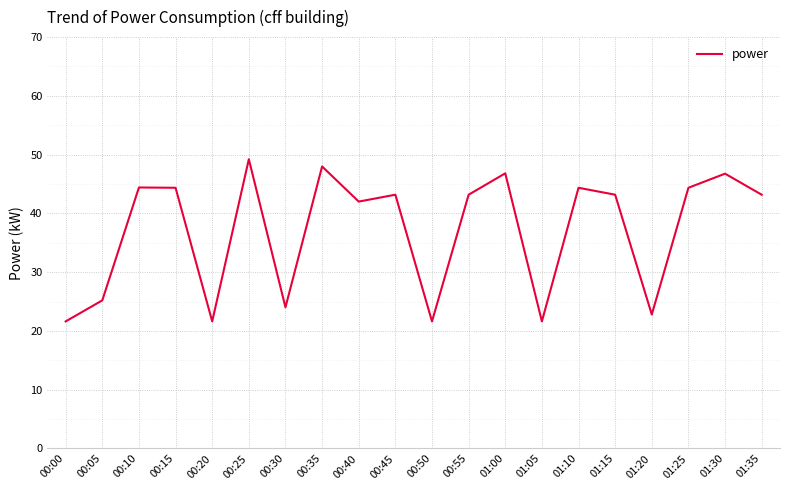

Does the chart display data point markers on the line(s)?

No